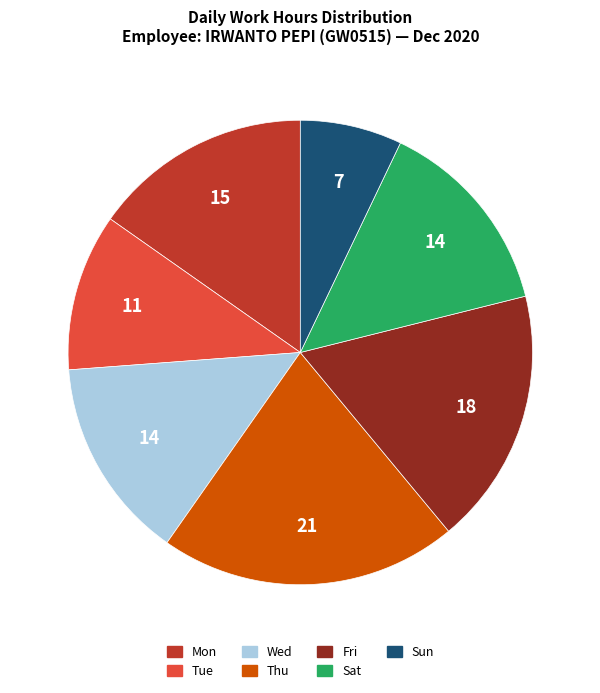

Is there a majority slice in this chart?

No